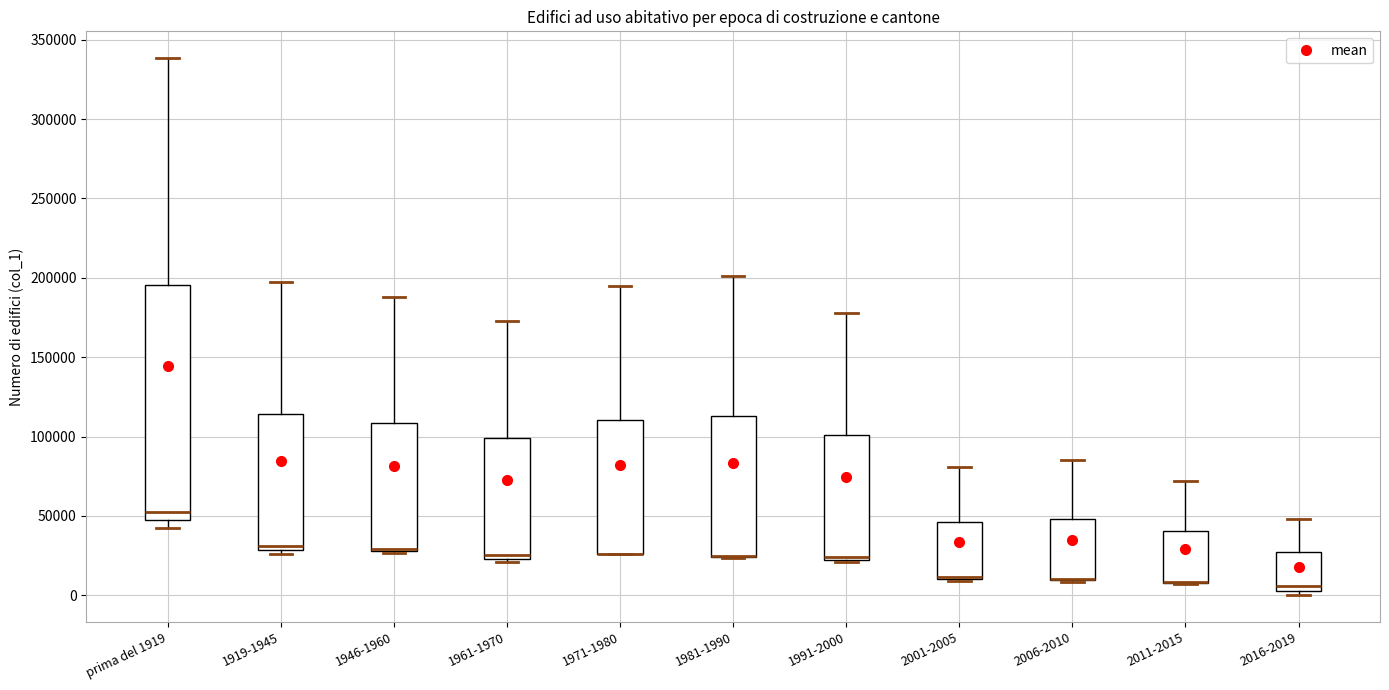

Reading left to right, read every box against the y-axis: the position of its median line, the range the box covers, and the ends of its whiskers. The values are not printed on the chart, so give them approximately, as read against the axis.

prima del 1919: median 55000, box 50000 to 195000, whiskers 40000 to 340000
1919-1945: median 30000 (just above the box's lower edge), box 30000 to 115000, whiskers 25000 to 195000
1946-1960: median 30000 (drawn on the box's lower edge), box 30000 to 110000, whiskers 25000 to 190000
1961-1970: median 25000 (just above the box's lower edge), box 25000 to 100000, whiskers 20000 to 175000
1971-1980: median 25000 (drawn on the box's lower edge), box 25000 to 110000, whiskers 25000 to 195000
1981-1990: median 25000 (drawn on the box's lower edge), box 25000 to 115000, whiskers 25000 to 200000
1991-2000: median 25000, box 20000 to 100000, whiskers 20000 (just below the box's lower edge) to 180000
2001-2005: median 10000 (drawn on the box's lower edge), box 10000 to 45000, whiskers 10000 to 80000
2006-2010: median 10000 (drawn on the box's lower edge), box 10000 to 50000, whiskers 10000 to 85000
2011-2015: median 10000 (drawn on the box's lower edge), box 10000 to 40000, whiskers 5000 to 70000
2016-2019: median 5000 (just above the box's lower edge), box 5000 to 25000, whiskers 0 to 50000